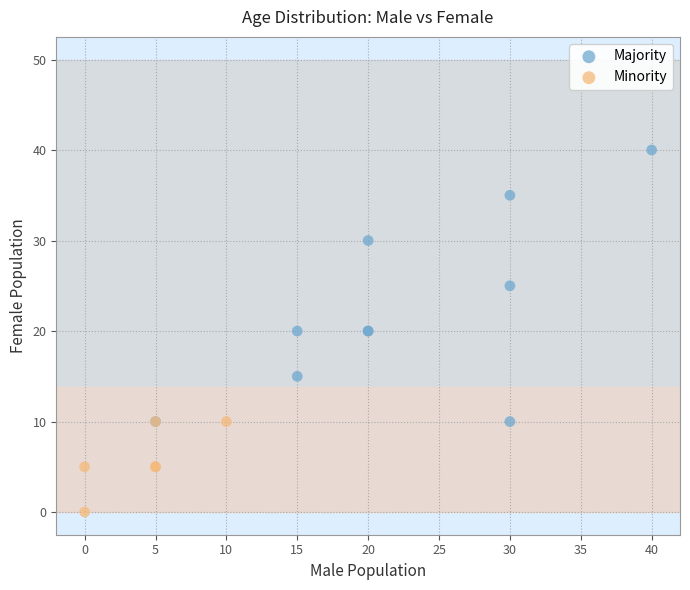

Which series reaches the maximum Y coordinate?

Majority